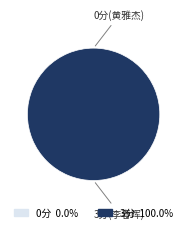

To the nearest percent, what is the difference between the 2021051119 and 2021051033 slice percentages?

100%